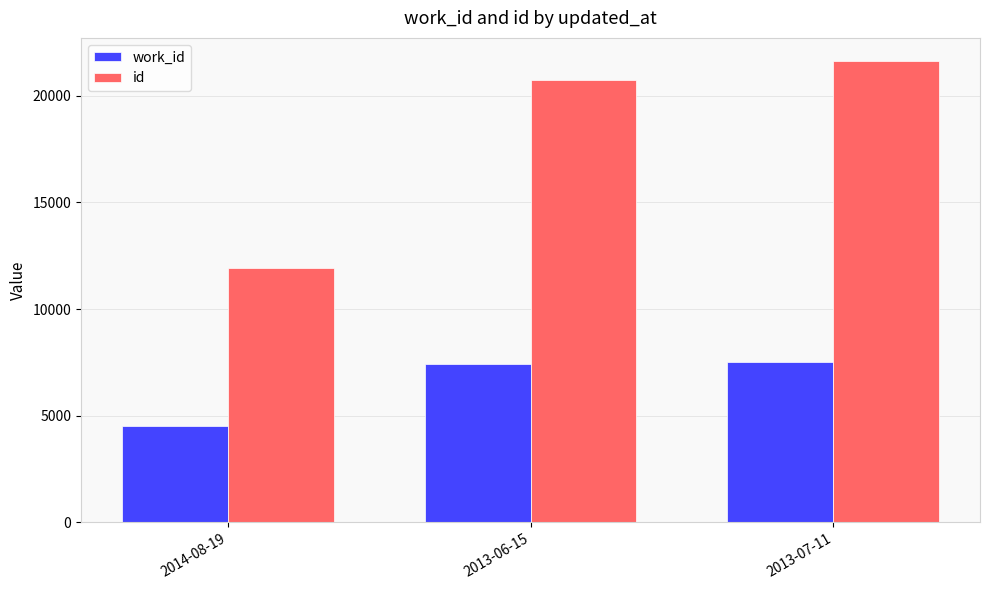

What is the label of the 3rd bar from the left?

2013-07-11